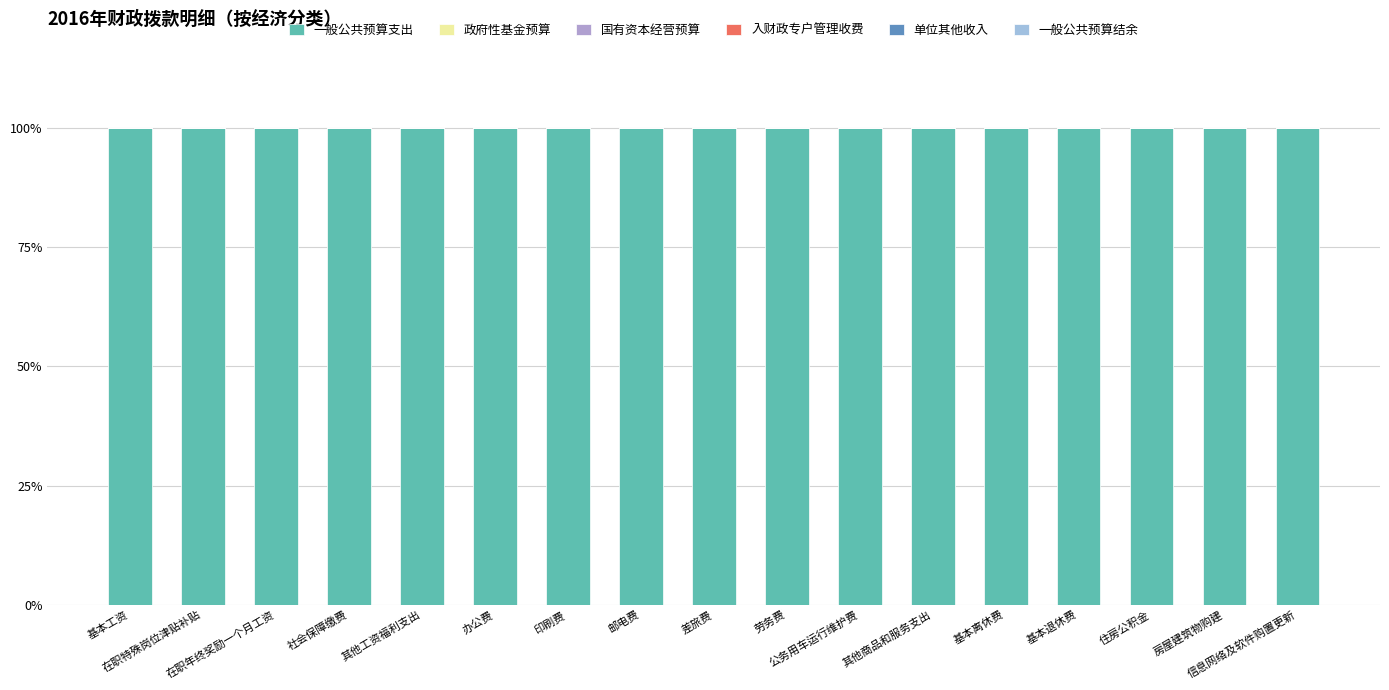

Are the bars grouped side by side (vs. stacked)?

Yes